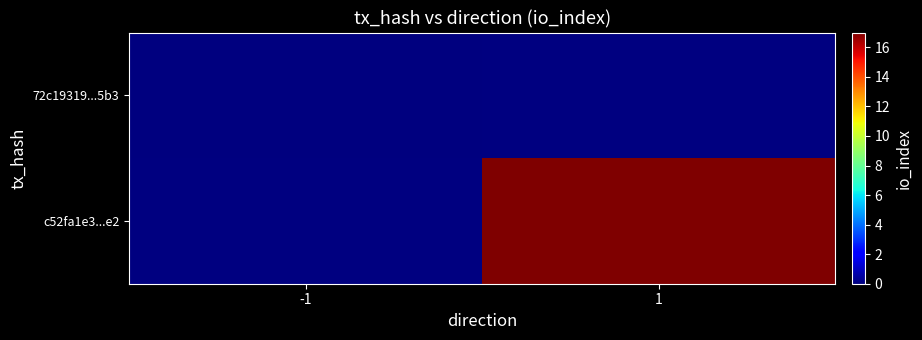

The c52fa1e3...e2 series shows 7.7 at 1. True or false?

False